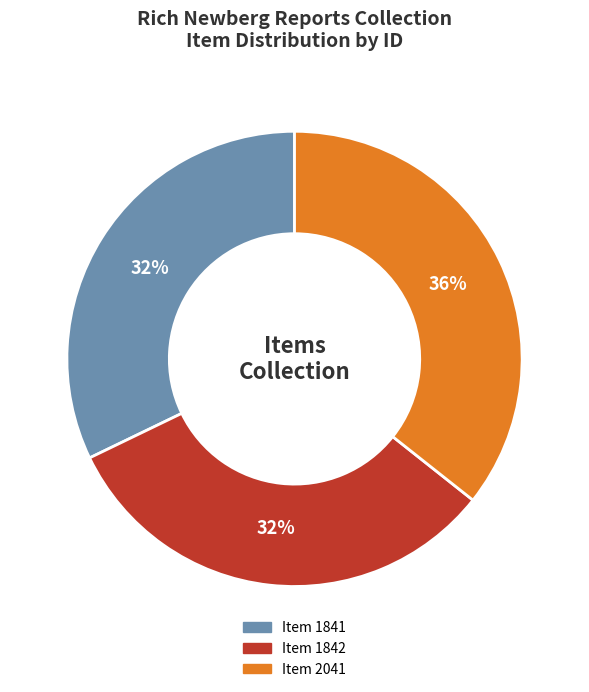

What percentage is the Item 2041 slice, to the nearest percent?

36%